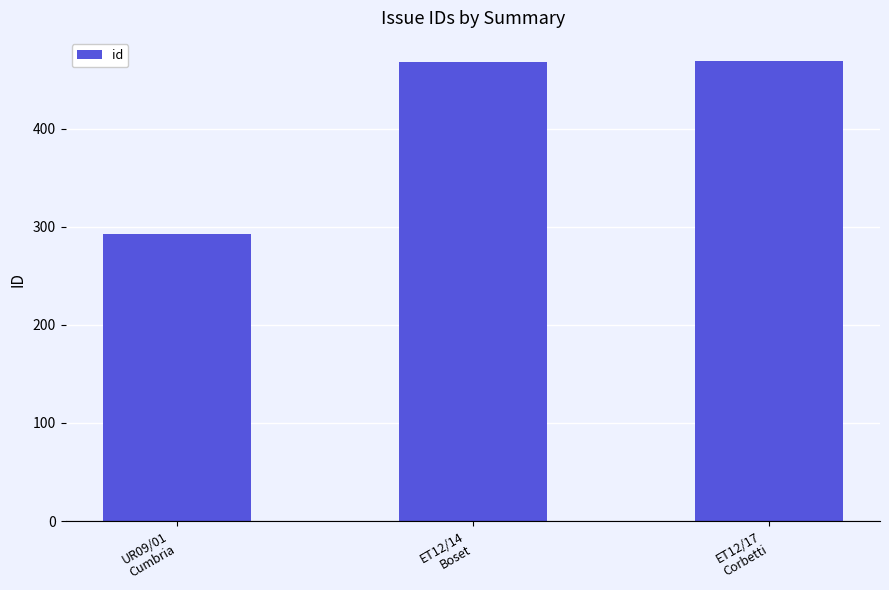

What is the minimum value shown in the chart?

293